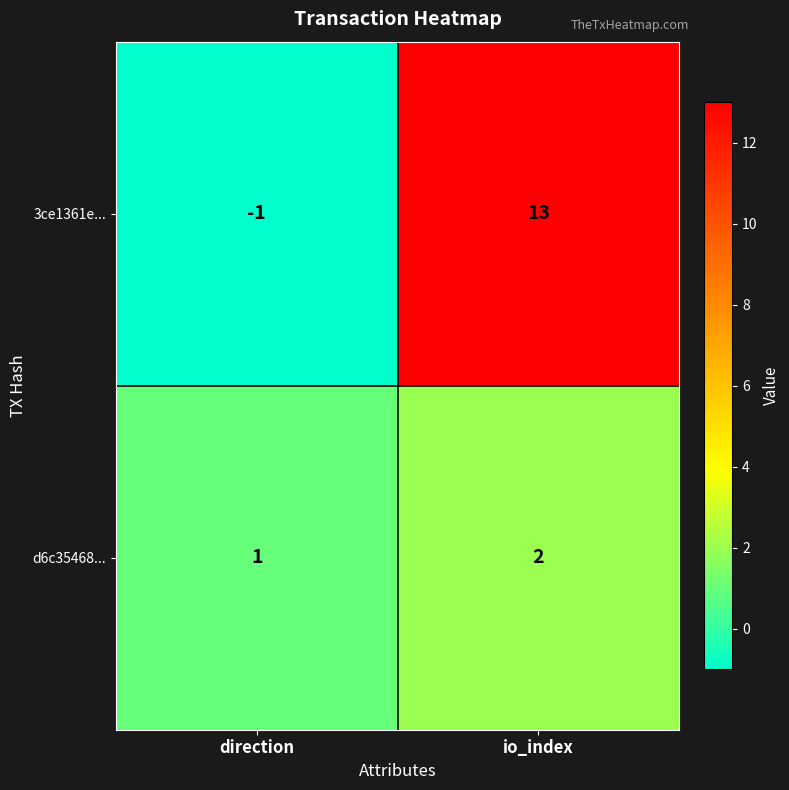

Rank the series by their maximum value, from highest to lowest.

3ce1361e..., d6c35468...